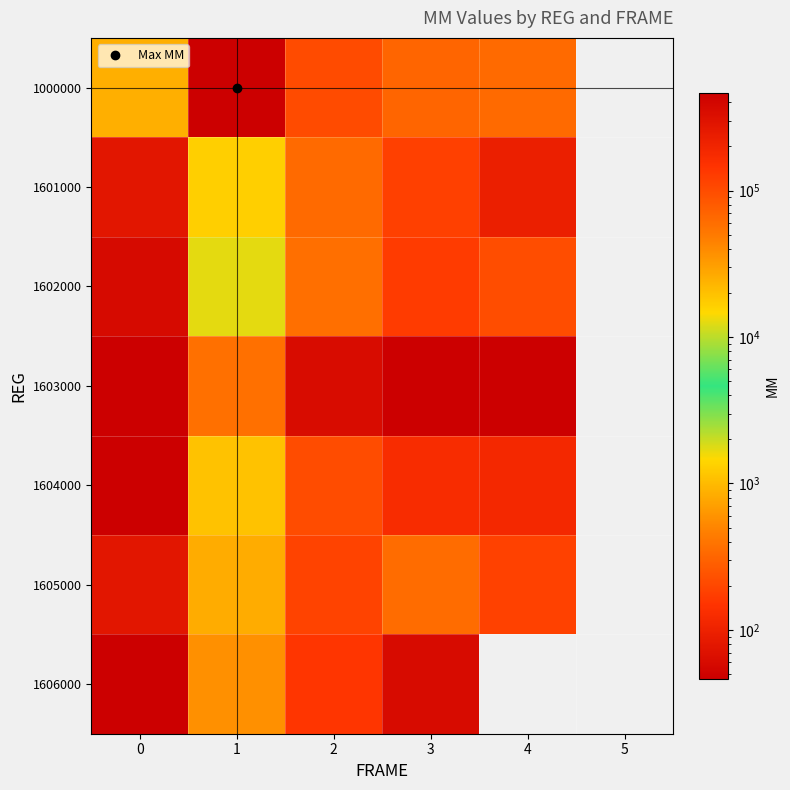

What is the total value across all series at 4?

64628